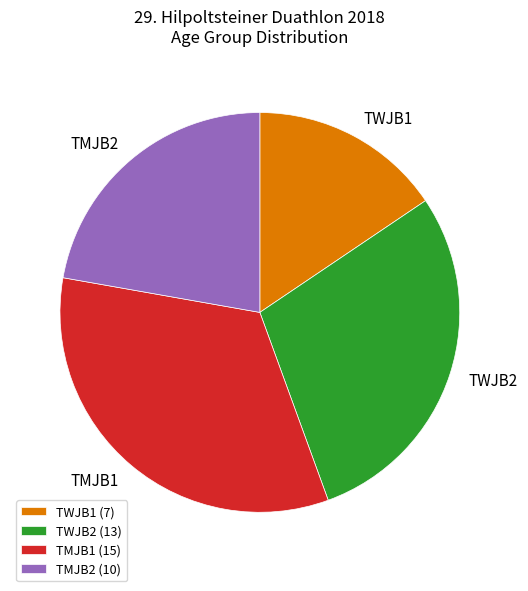

Does TMJB2 represent more than half of the total?

No